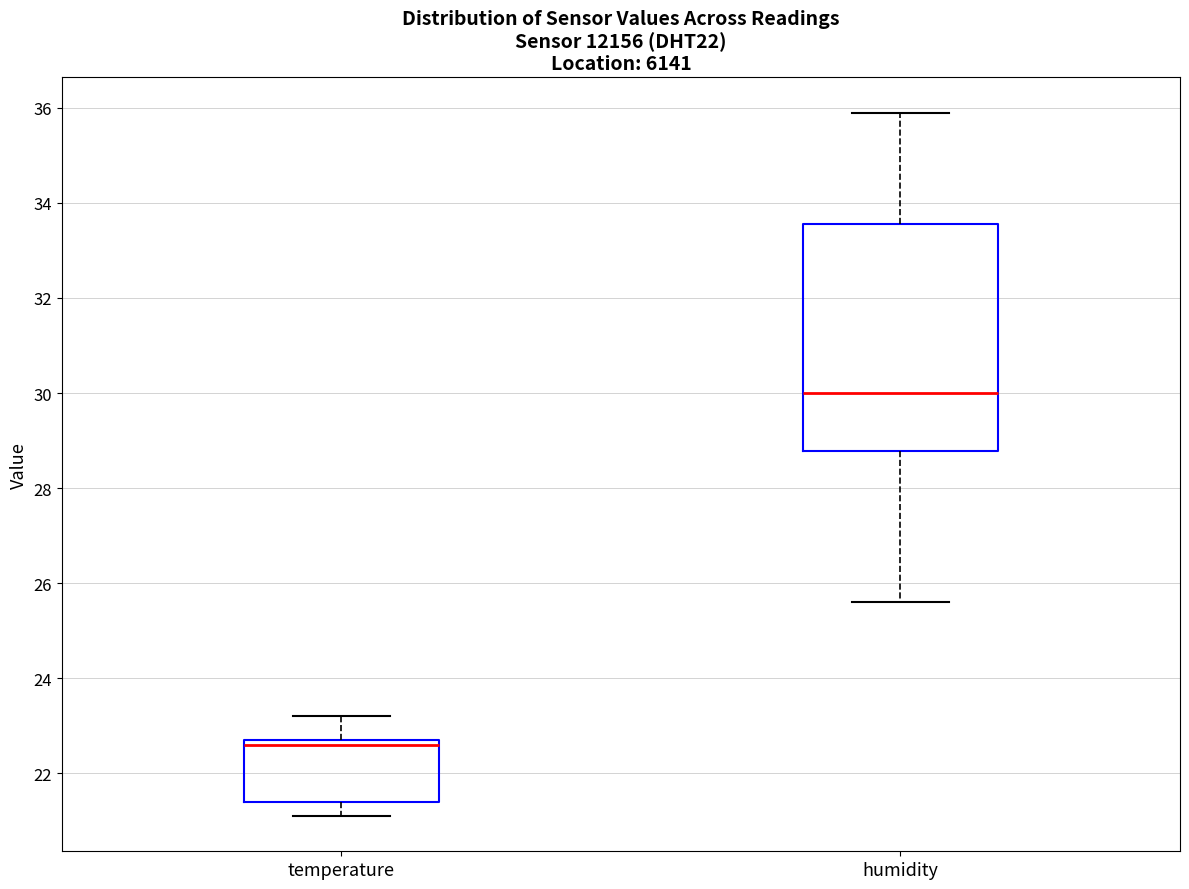

Which box has the highest median line?

humidity